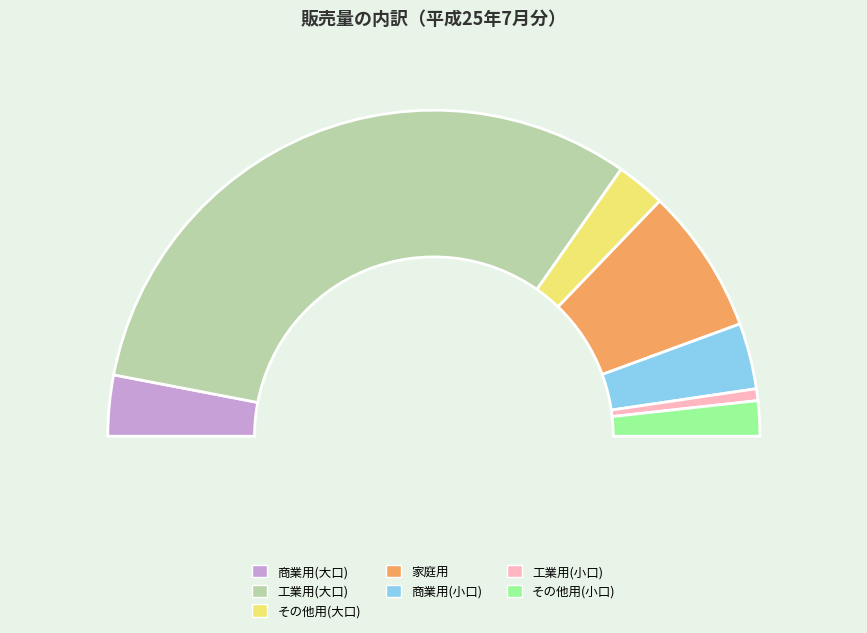

What is the change in value from 商業用 to 家庭用?

+10946097